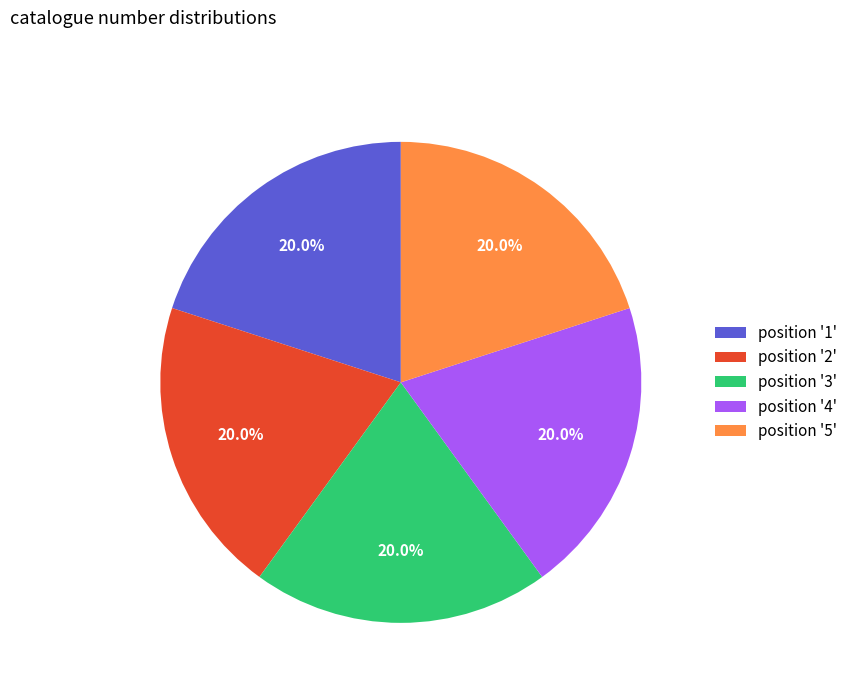

Count the number of slices in the pie.

5